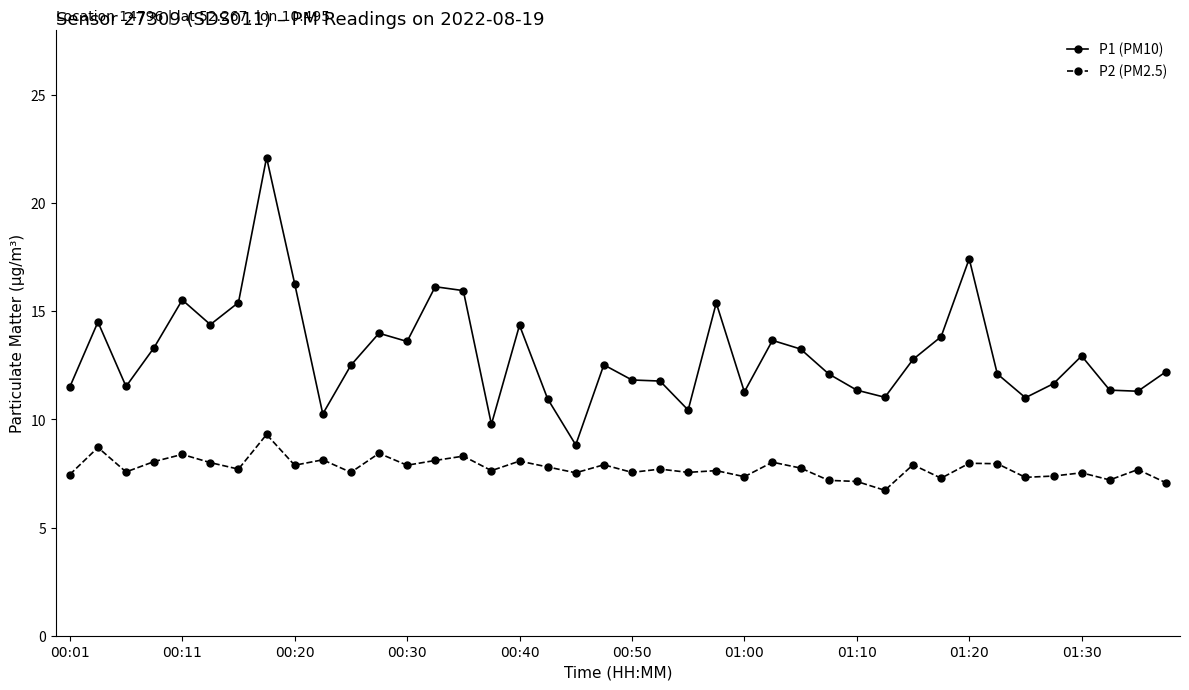

What is the minimum value shown in the chart?

6.7